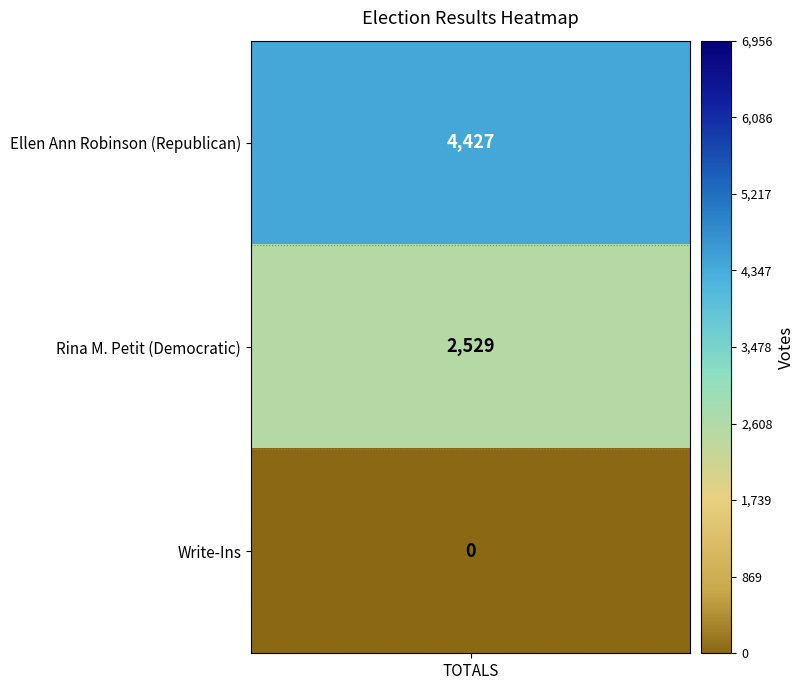

Reading right to left, transcribe all the data shown in this chart.

Write-Ins=0	Rina M. Petit (Democratic)=2529	Ellen Ann Robinson (Republican)=4427